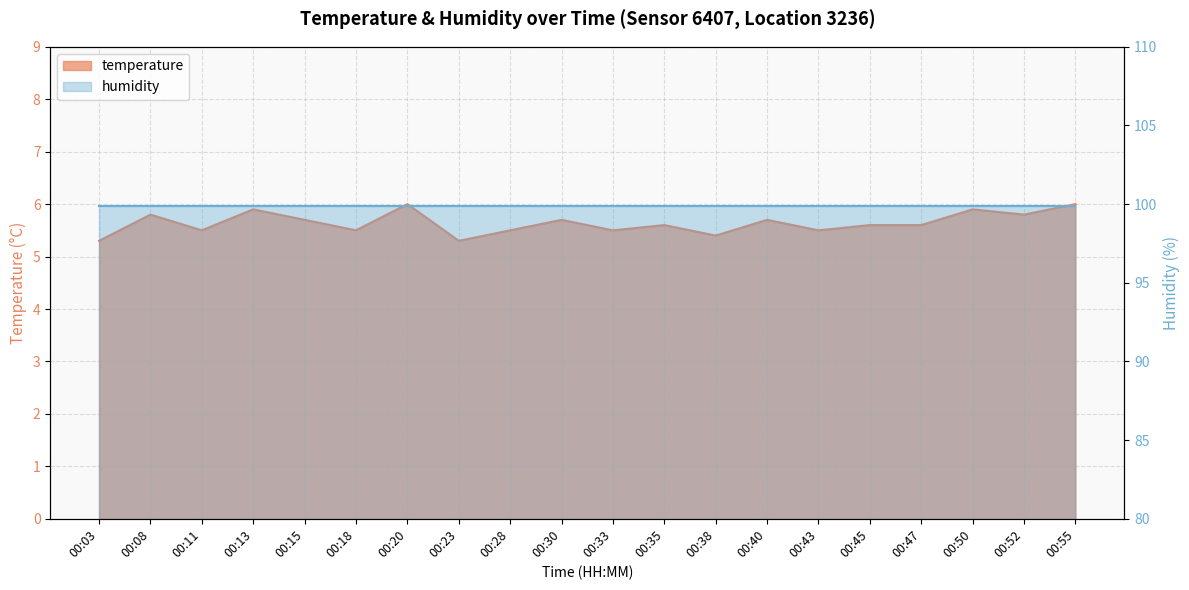

What is the change in value from 00:28 to 00:40?

+0.2